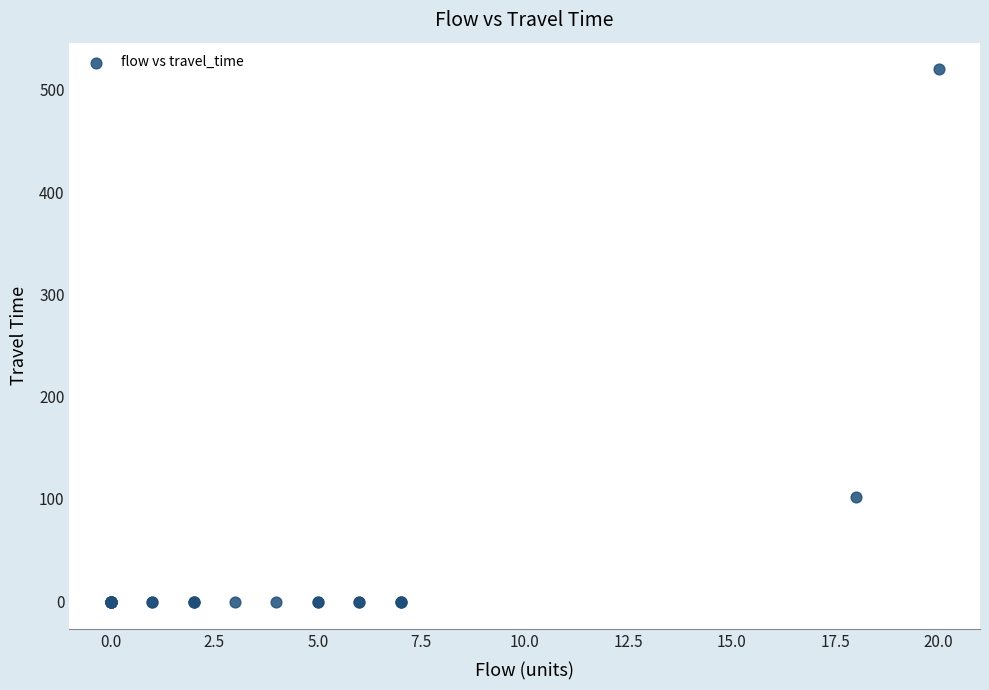

What Y value in the scatter plot is closest to 259?

102